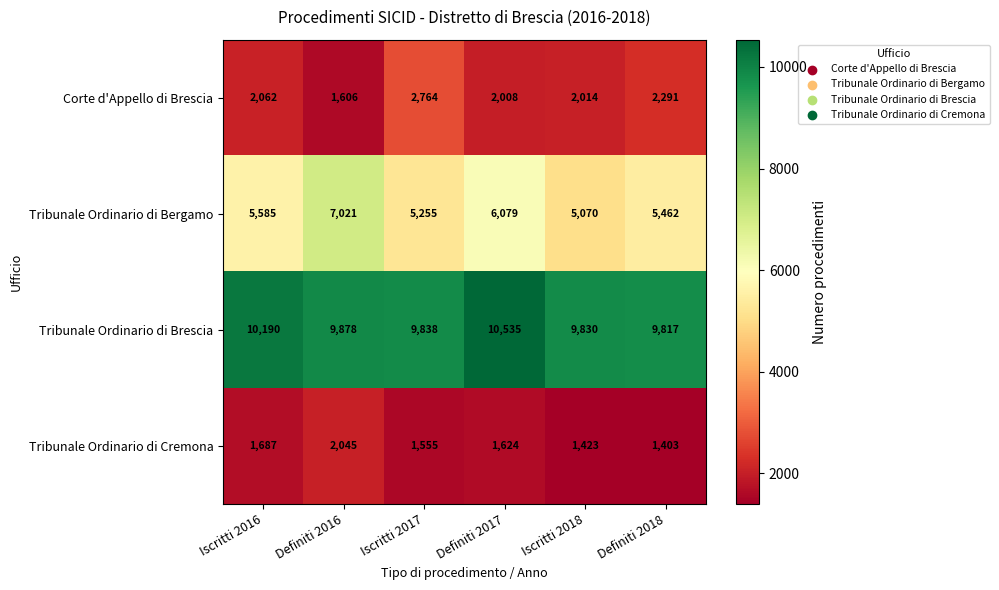

Reading left to right, transcribe all the data shown in this chart.

Corte d'Appello di Brescia: Iscritti 2016=2062	Definiti 2016=1606	Iscritti 2017=2764	Definiti 2017=2008	Iscritti 2018=2014	Definiti 2018=2291
Tribunale Ordinario di Bergamo: Iscritti 2016=5585	Definiti 2016=7021	Iscritti 2017=5255	Definiti 2017=6079	Iscritti 2018=5070	Definiti 2018=5462
Tribunale Ordinario di Brescia: Iscritti 2016=10190	Definiti 2016=9878	Iscritti 2017=9838	Definiti 2017=10535	Iscritti 2018=9830	Definiti 2018=9817
Tribunale Ordinario di Cremona: Iscritti 2016=1687	Definiti 2016=2045	Iscritti 2017=1555	Definiti 2017=1624	Iscritti 2018=1423	Definiti 2018=1403